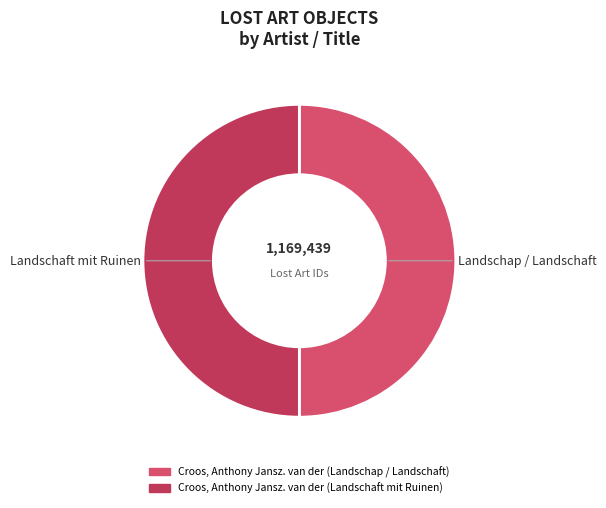

What percentage do Croos, Anthony Jansz. van der (Landschap / Landschaft) and Croos, Anthony Jansz. van der (Landschaft mit Ruinen) together represent?

100.0%